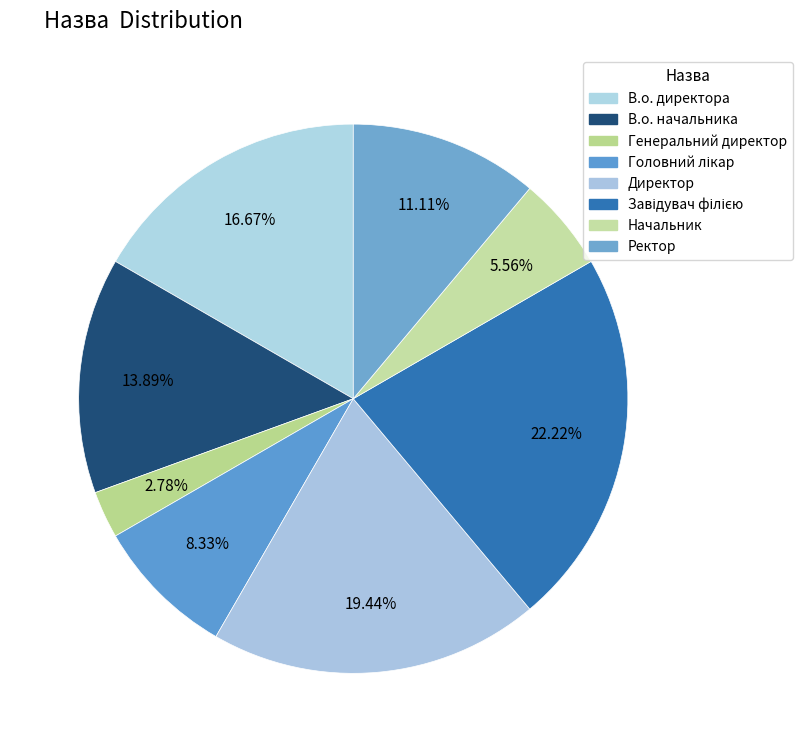

What is the smallest slice in the pie chart?

Генеральний директор